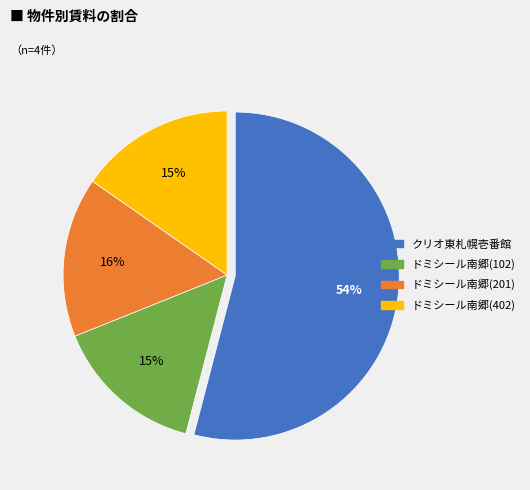

How many slices are in this pie chart?

4